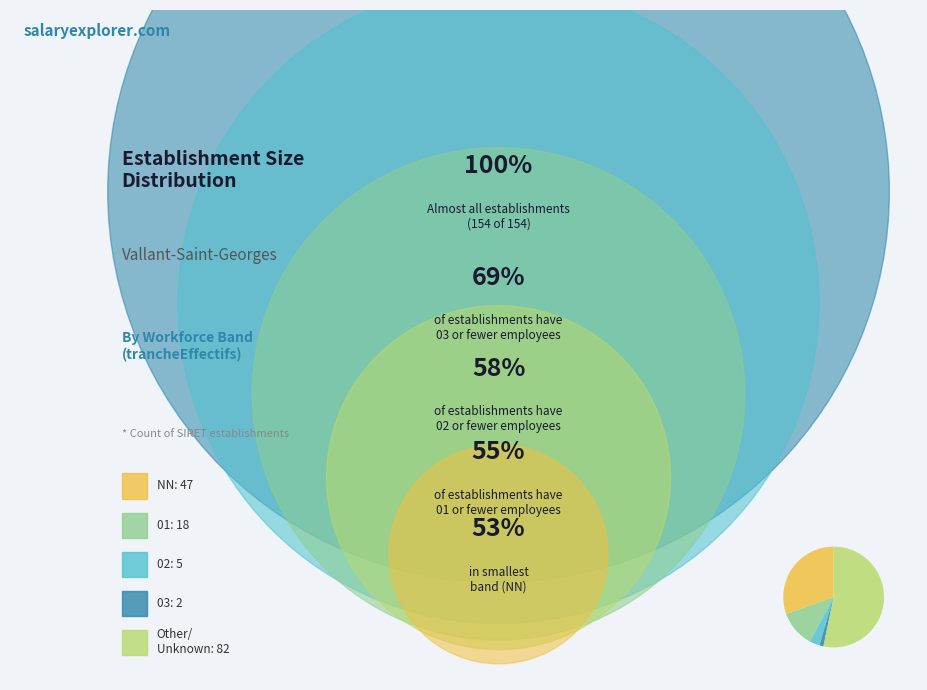

Is there a majority slice in this chart?

Yes